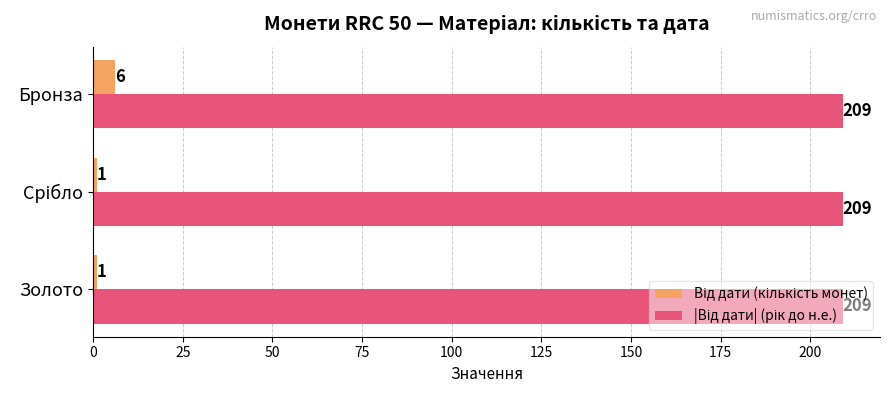

What is the difference between the highest and lowest values at Золото?

208